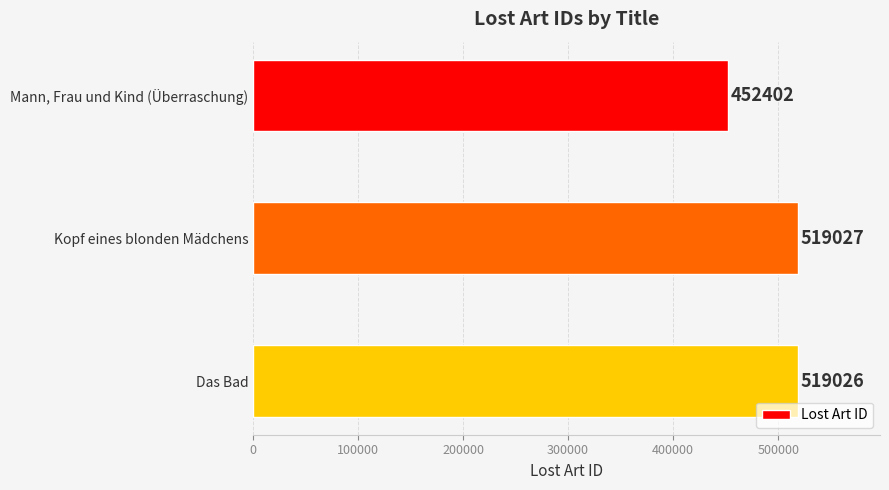

How many values are below 519026?

1